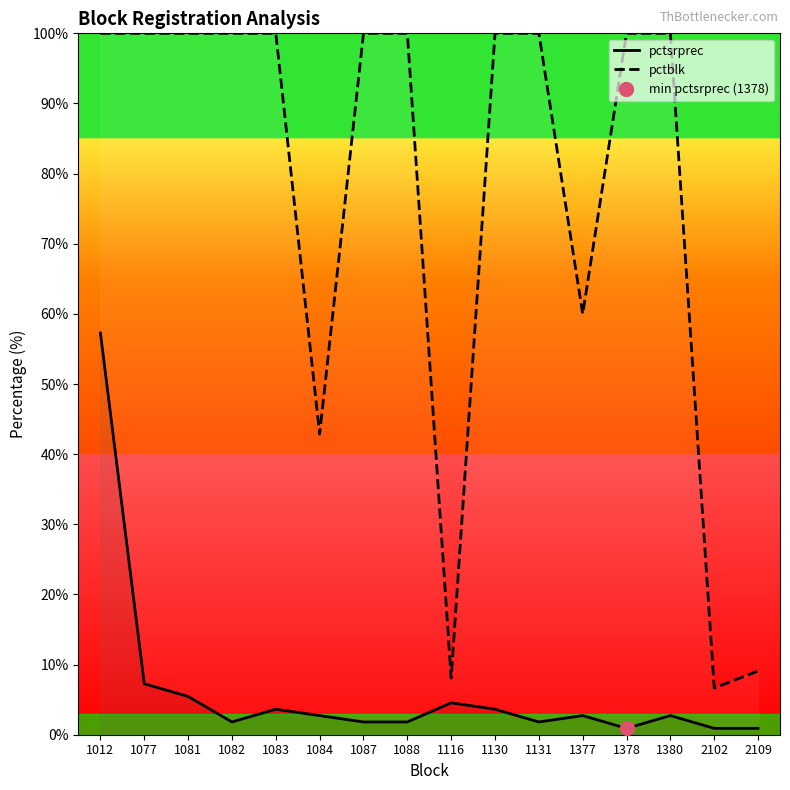

True or false: pctblk and pctsrprec intersect in this chart.

False